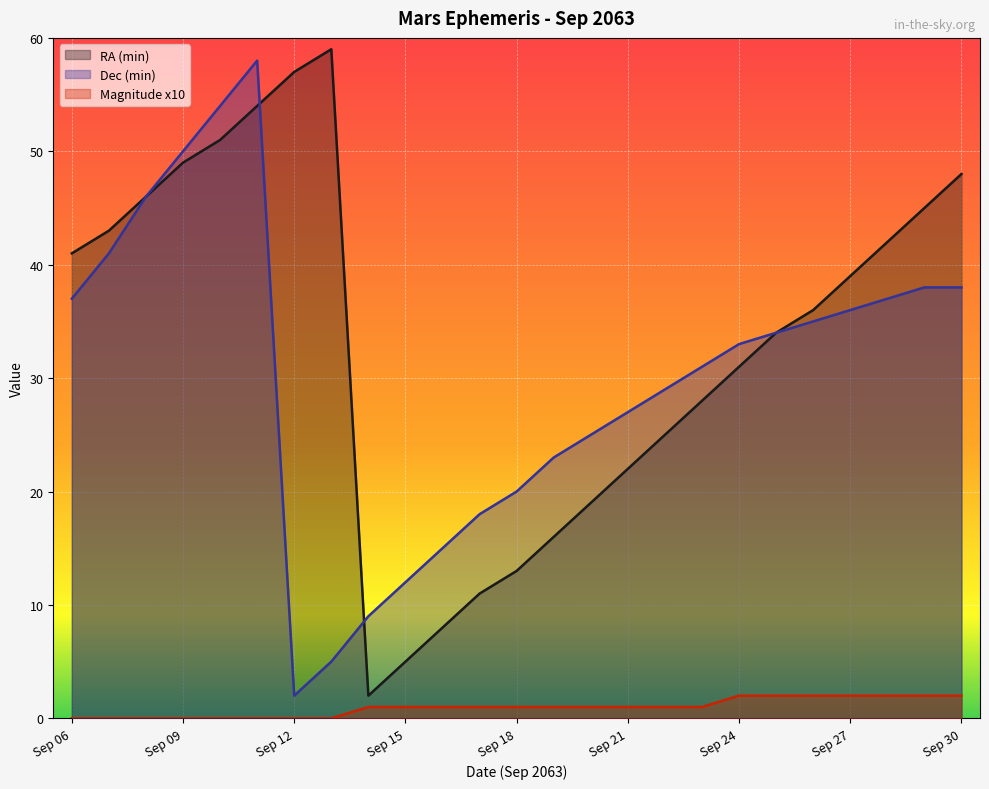

True or false: RA (min) has a value of 36 at Sep 26.

True